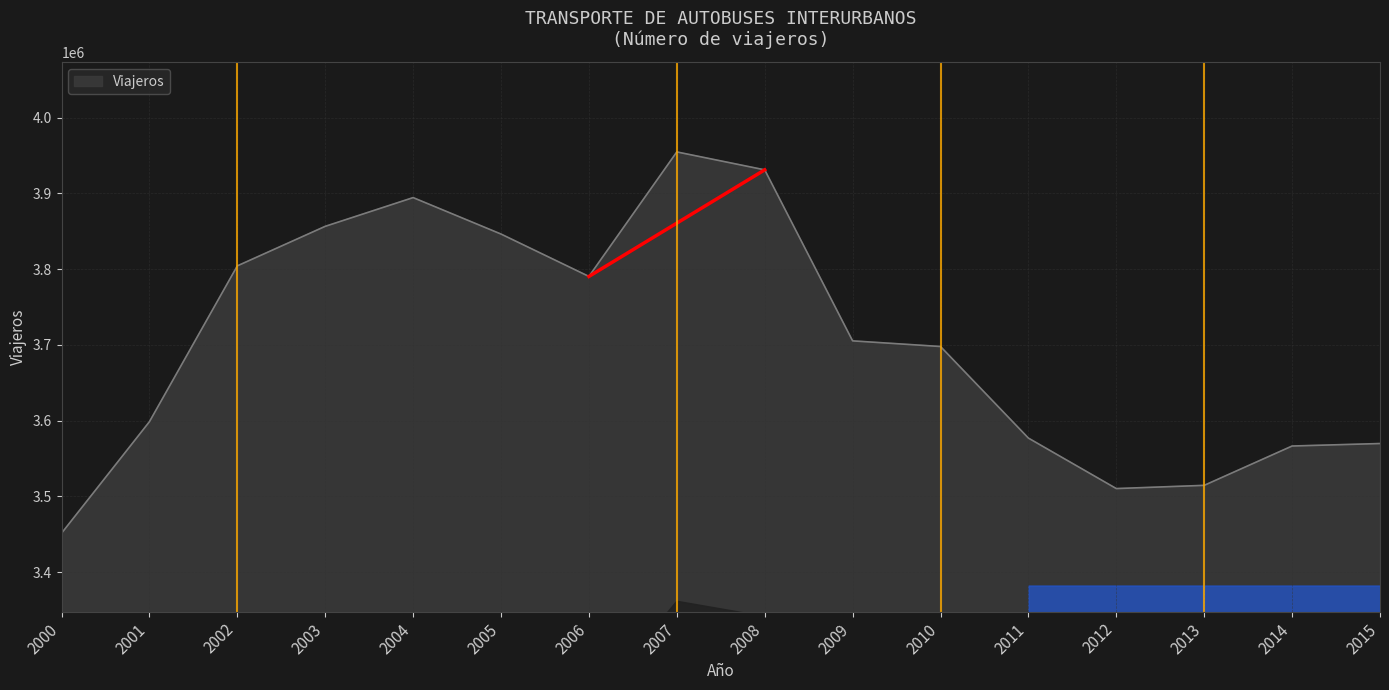

Does the chart have visible grid lines?

Yes